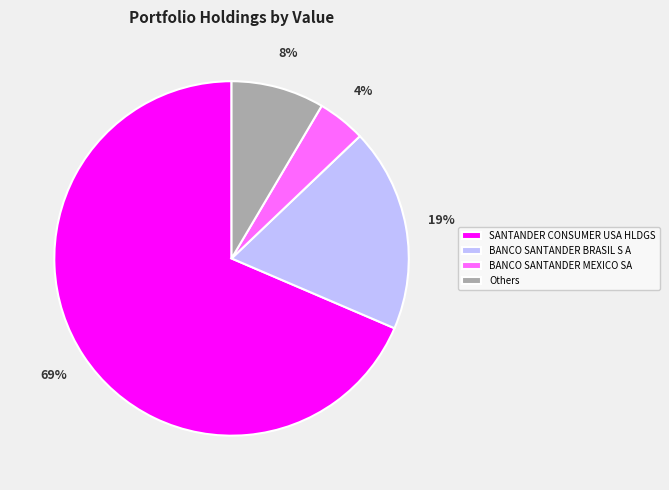

What is the largest slice in the pie chart?

SANTANDER CONSUMER USA HLDGS